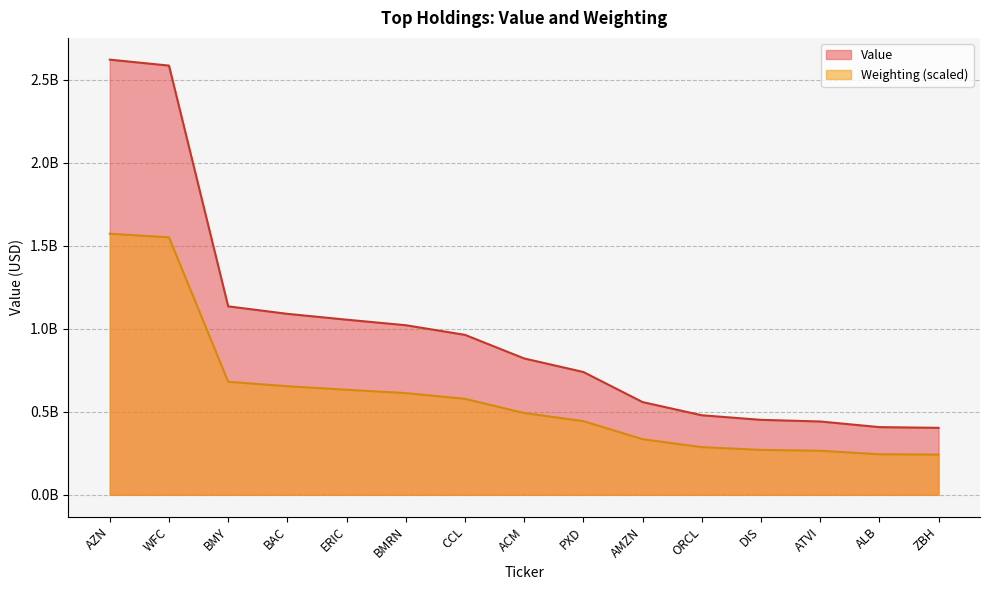

Reading left to right, transcribe all the data shown in this chart.

Value: 2622017000.0	2586247000.0	1135685000.0	1090493000.0	1055405000.0	1021924000.0	963966000.0	821766000.0	740118000.0	559012000.0	479483000.0	451861000.0	442035000.0	408074000.0	403728000.0
Weighting: 1573210200.0	1551453835.8	681199266.4	654191366.0	633185221.2	612929295.9	578419200.9	492894182.8	444129918.2	335348097.0	287334051.8	270829223.7	265577687.6	244571542.8	242320884.4